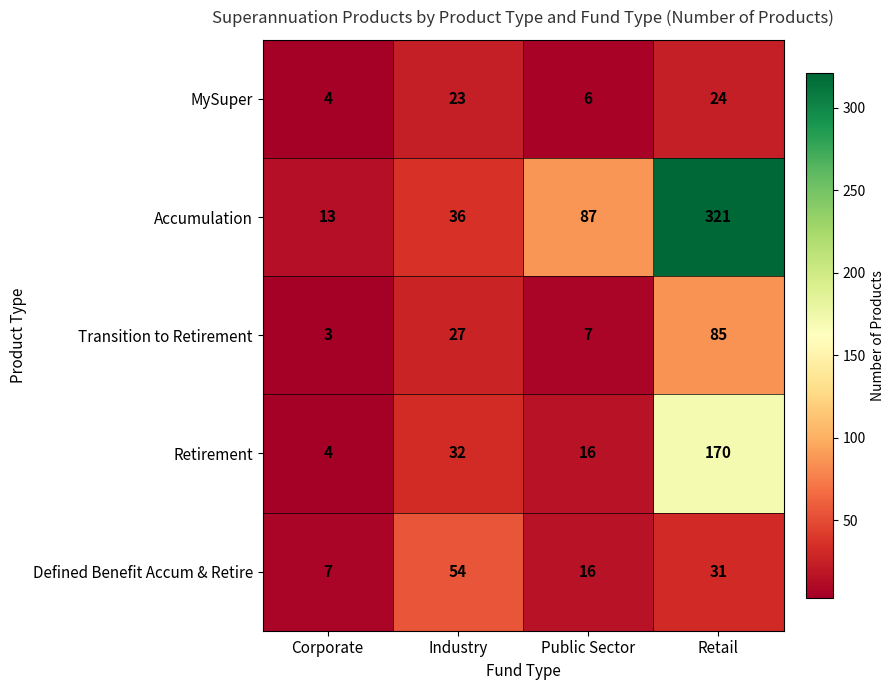

Is it true that Accumulation equals 36 at Industry?

True